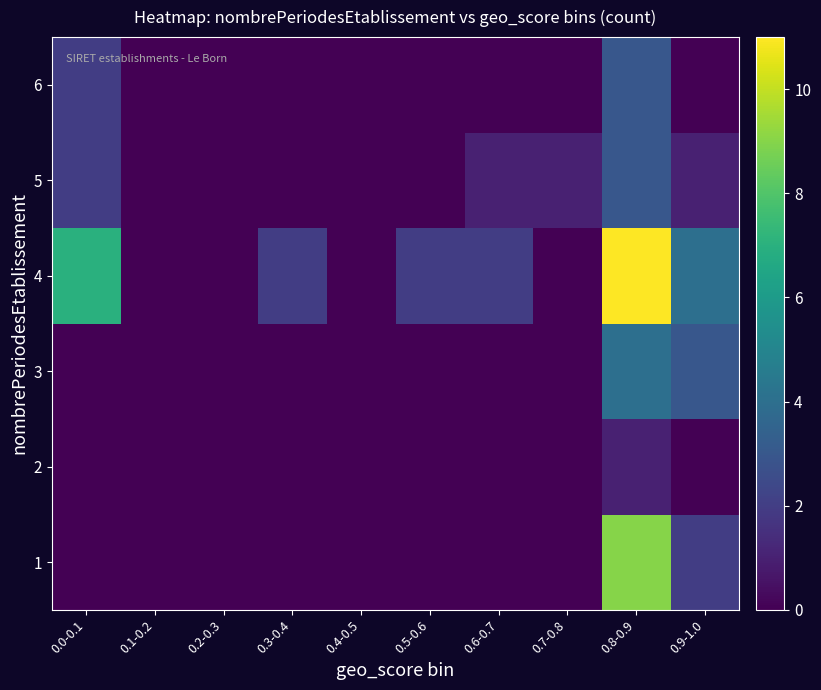

List the series in order of their peak value, highest first.

4, 1, 3, 5, 6, 2